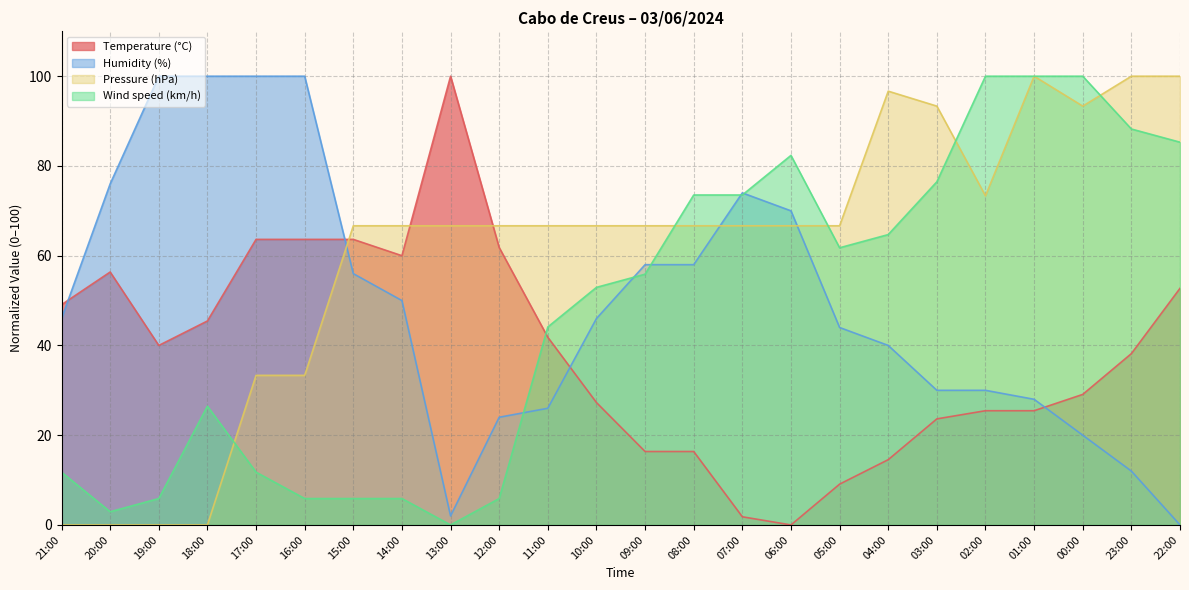

How many data points in Wind speed (km/h) are less than 55?

12